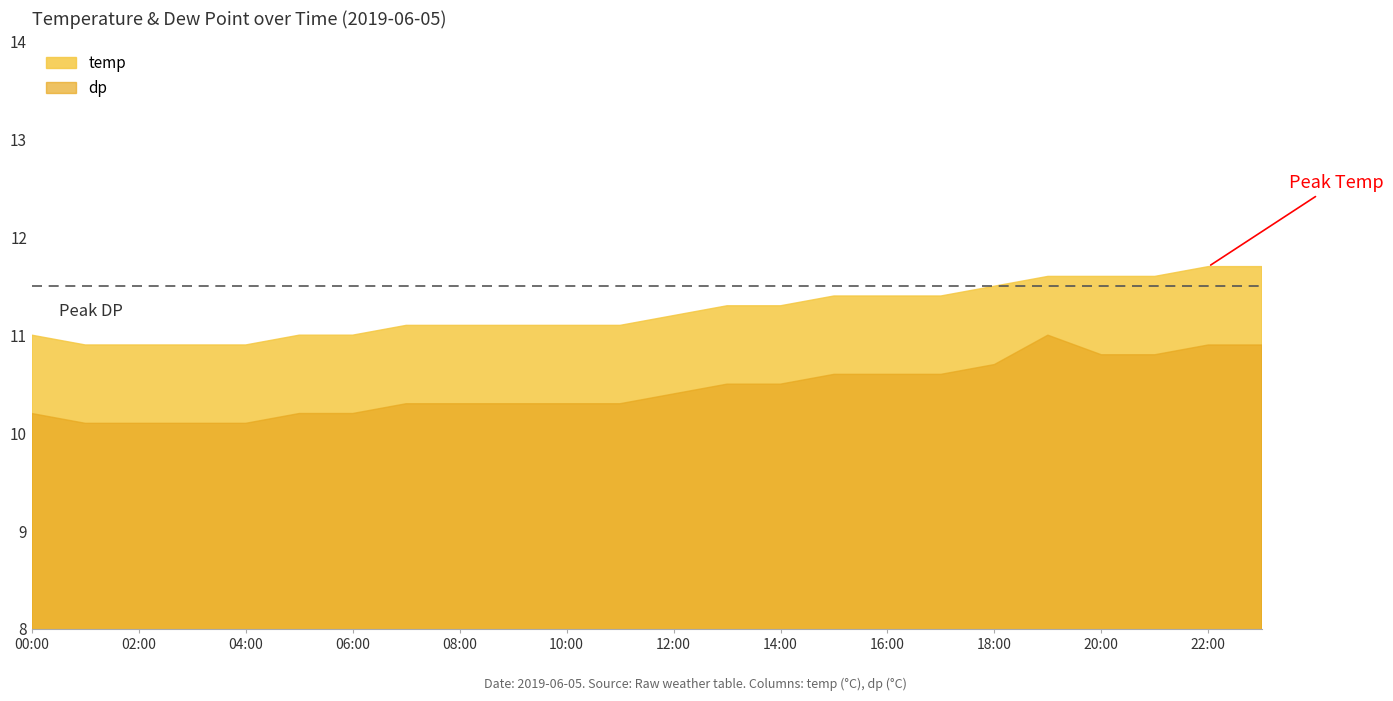

What is the maximum value for temp?

11.7